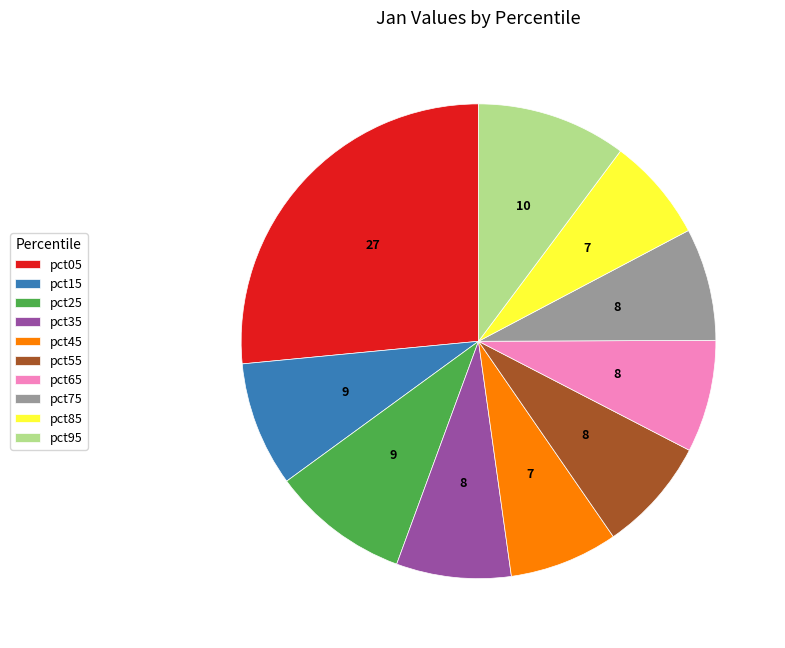

Does any single category account for the majority?

No